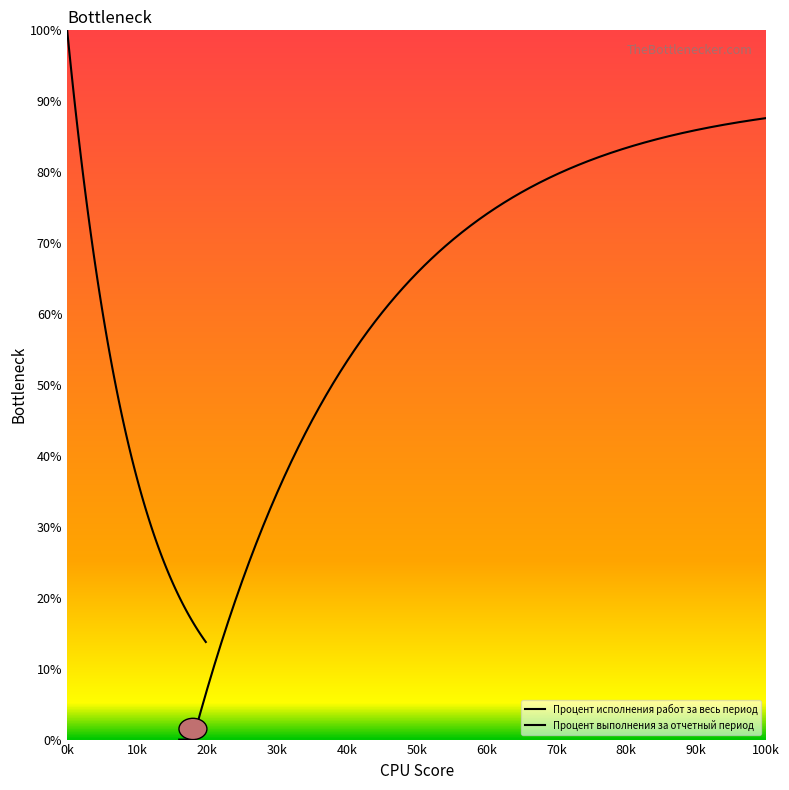

The Процент выполнения за отчетный период series shows 0 at 2.2.. True or false?

True